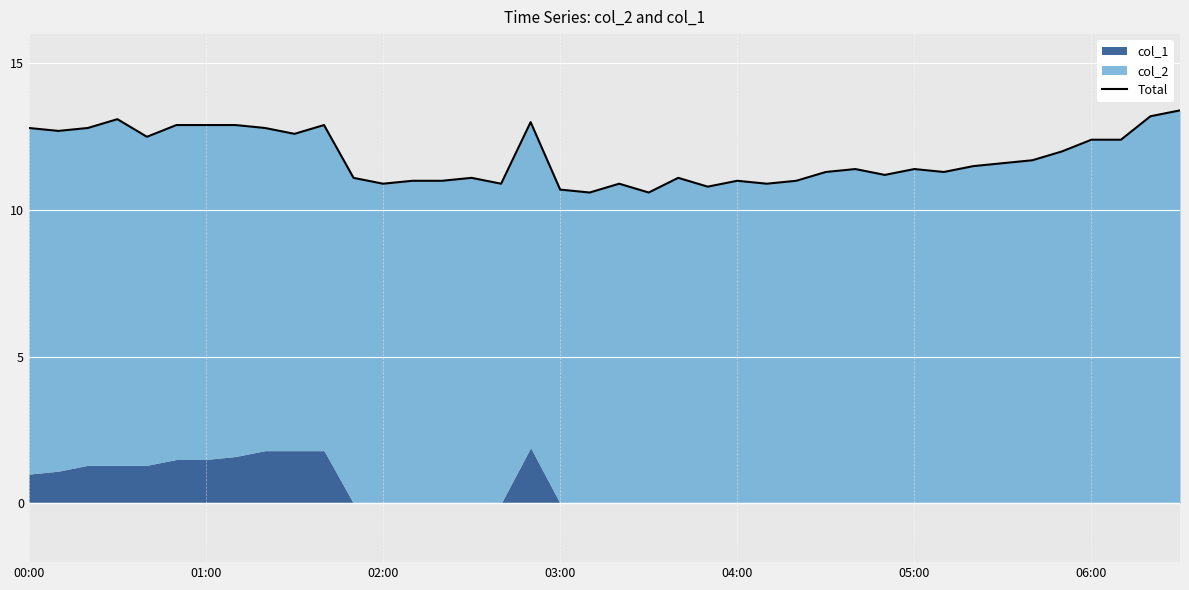

What is the value of the 20th point from the left?

10.6